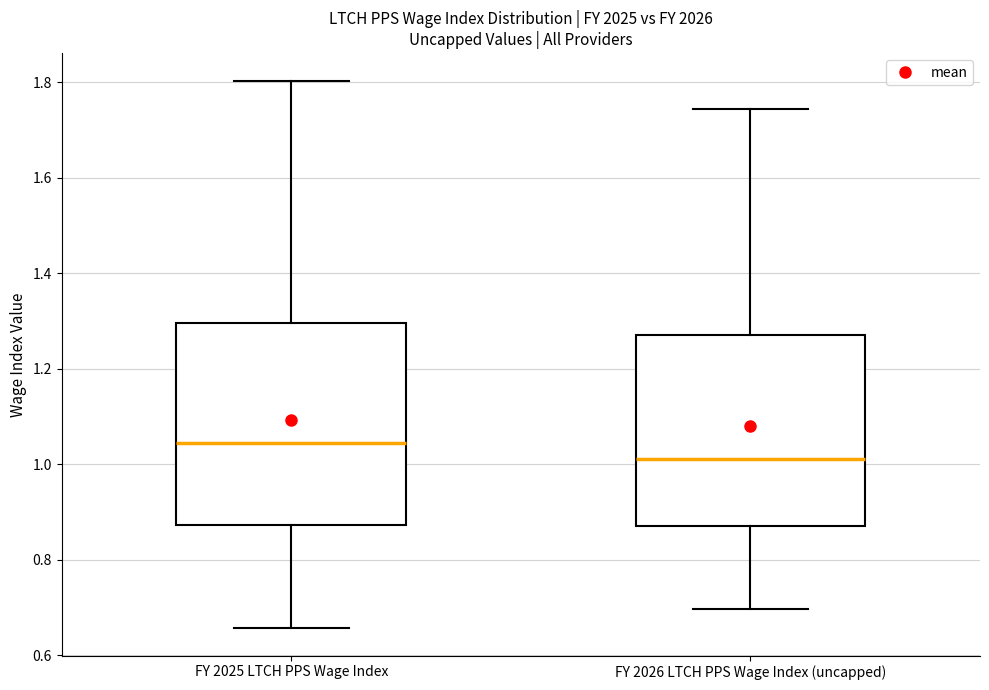

Where is the lower edge of the box for FY 2026 LTCH PPS Wage Index (uncapped) on the y-axis? The values are not printed on the chart, so give them approximately, as read against the axis.

0.88